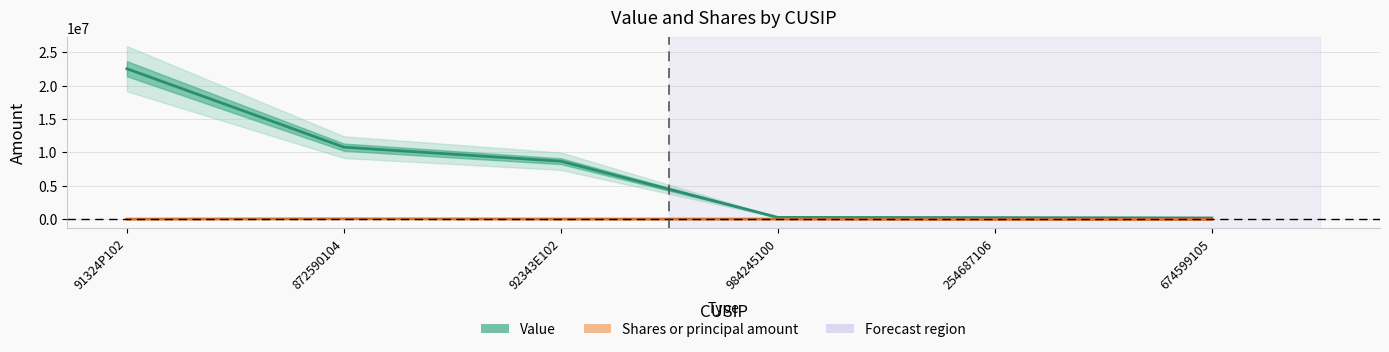

What position from the left is 984245100?

4